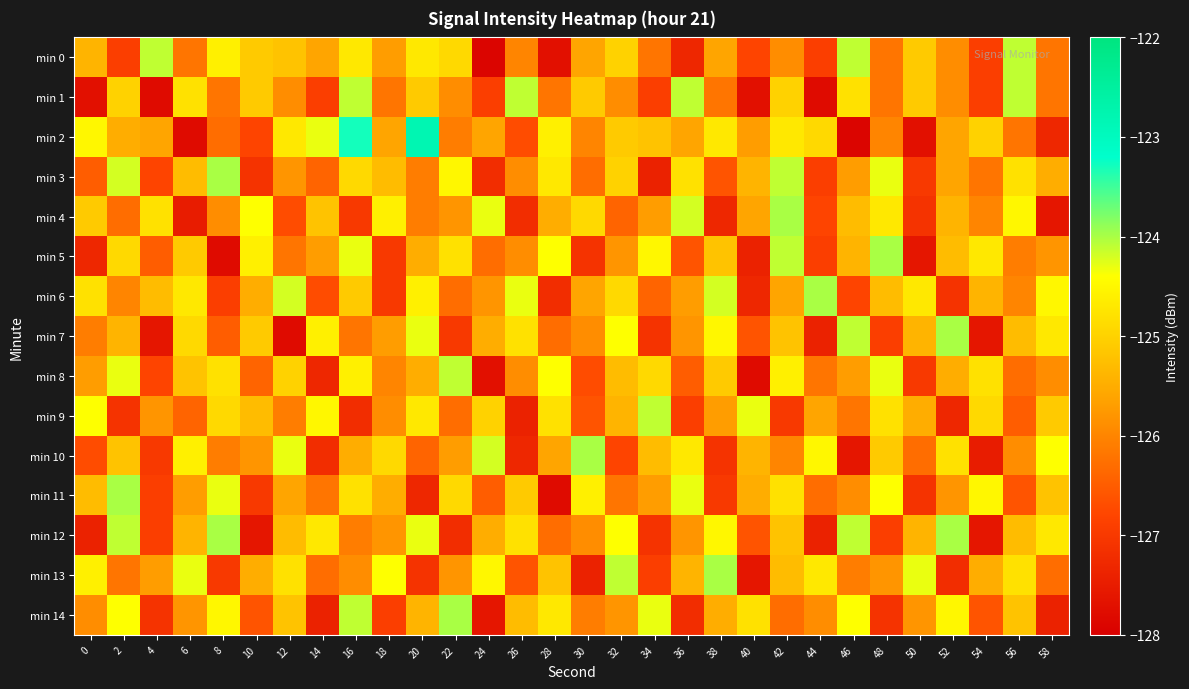

Rank the series by their maximum value, from lowest to highest.

min 0, min 1, min 8, min 9, min 3, min 4, min 5, min 6, min 7, min 10, min 11, min 12, min 13, min 14, min 2